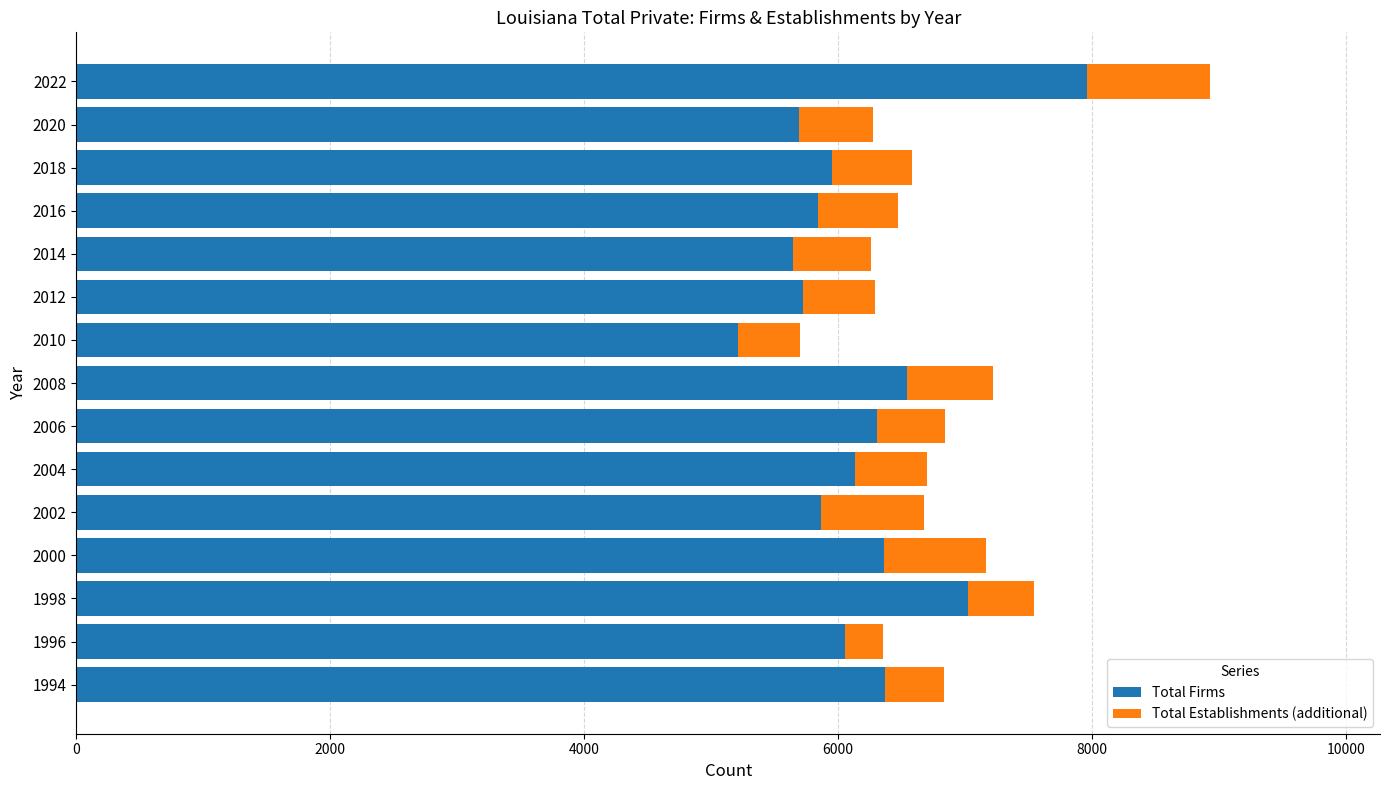

What is the sum of all Total Firms values?

92694